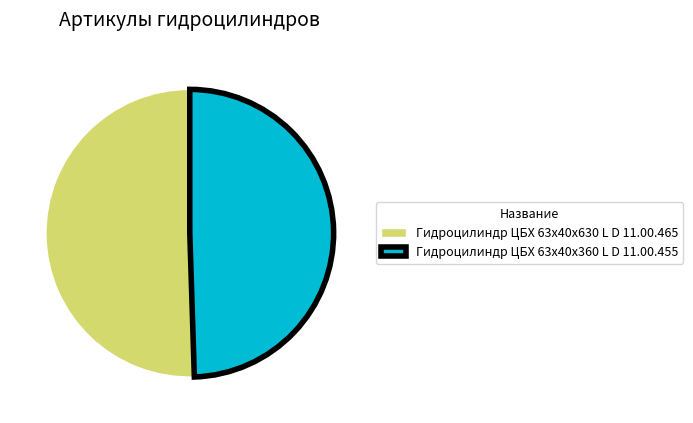

Combined, do Гидроцилиндр ЦБХ 63х40х630 L D 11.00.465 and Гидроцилиндр ЦБХ 63х40х360 L D 11.00.455 account for over 50%?

Yes